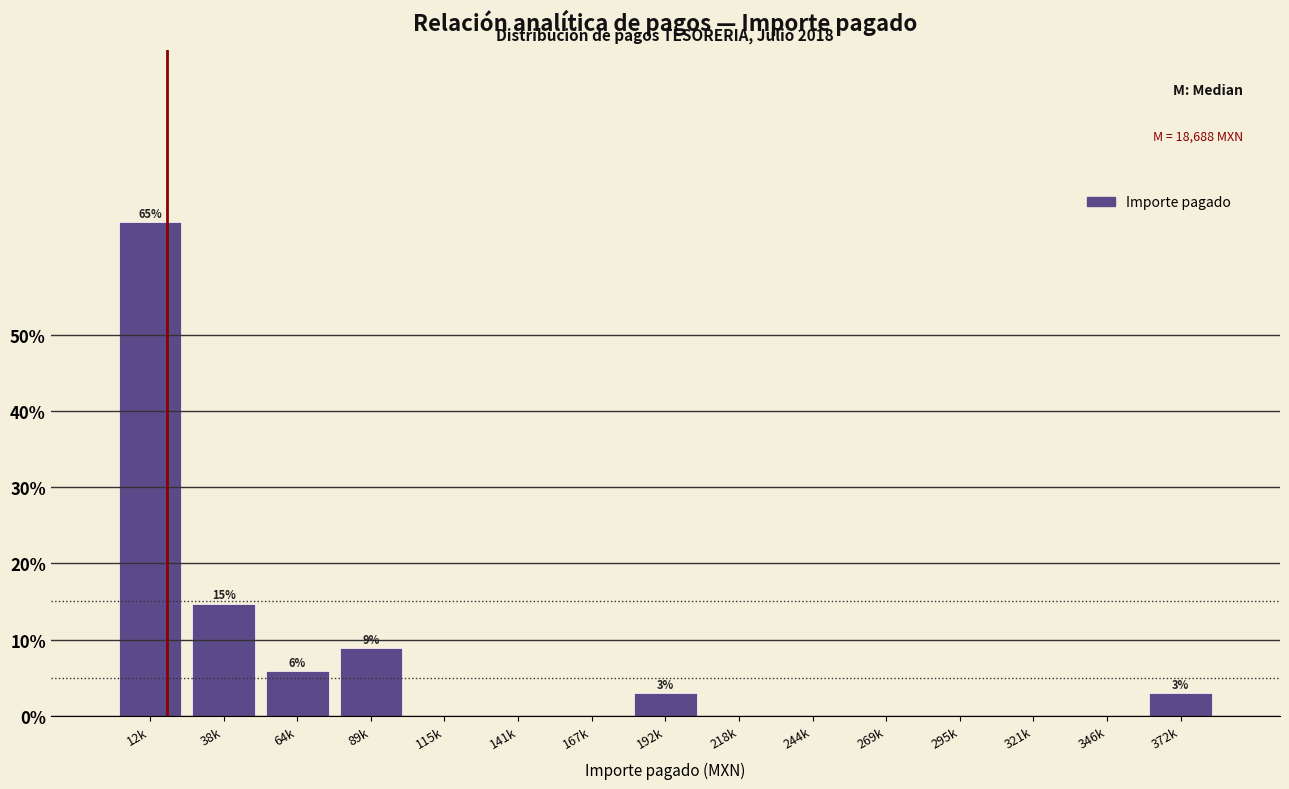

Reading left to right, list all the values displayed in this chart.

12k=64.7	38k=14.7	64k=5.9	89k=8.8	115k=0.0	141k=0.0	167k=0.0	192k=2.9	218k=0.0	244k=0.0	269k=0.0	295k=0.0	321k=0.0	346k=0.0	372k=2.9